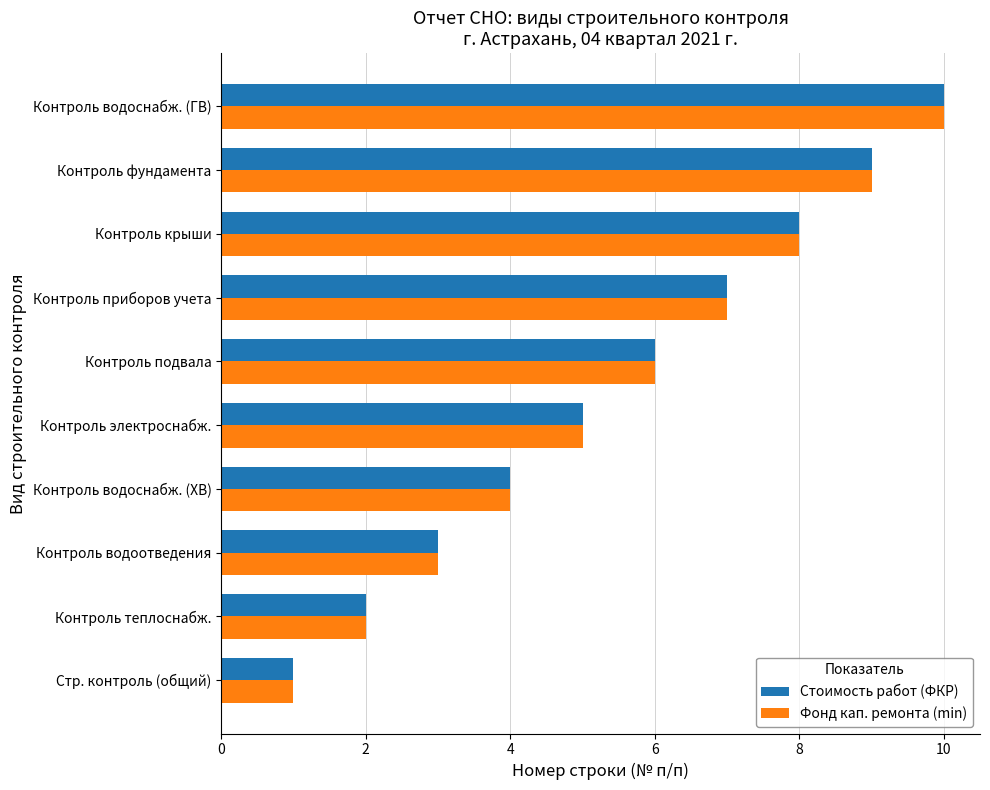

List the labels in order of Стоимость работ (ФКР) value, largest first.

Контроль водоснабж. (ГВ), Контроль фундамента, Контроль крыши, Контроль приборов учета, Контроль подвала, Контроль электроснабж., Контроль водоснабж. (ХВ), Контроль водоотведения, Контроль теплоснабж., Стр. контроль (общий)